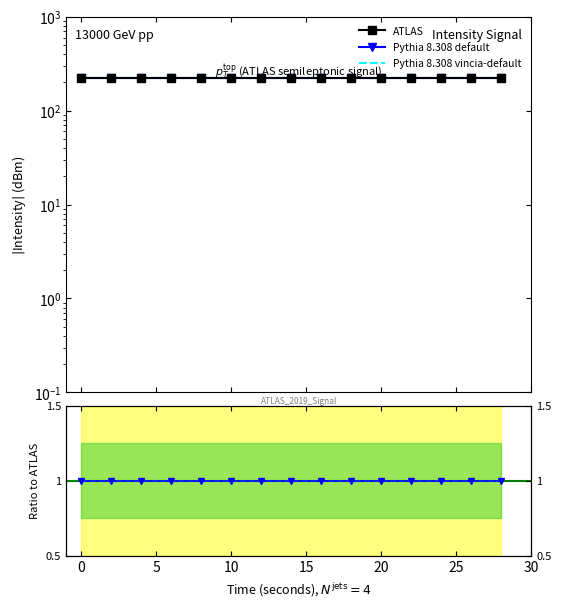

Reading left to right, list all the values displayed in this chart.

ATLAS: 220.8	220.8	220.8	220.8	220.8	220.8	220.8	220.8	220.8	220.8	220.8	220.8	220.8	220.8	220.8
Pythia 8.308 default: 1.0	1.0	1.0	1.0	1.0	1.0	1.0	1.0	1.0	1.0	1.0	1.0	1.0	1.0	1.0
Pythia 8.308 vincia-default: 1.0	1.0	1.0	1.0	1.0	1.0	1.0	1.0	1.0	1.0	1.0	1.0	1.0	1.0	1.0